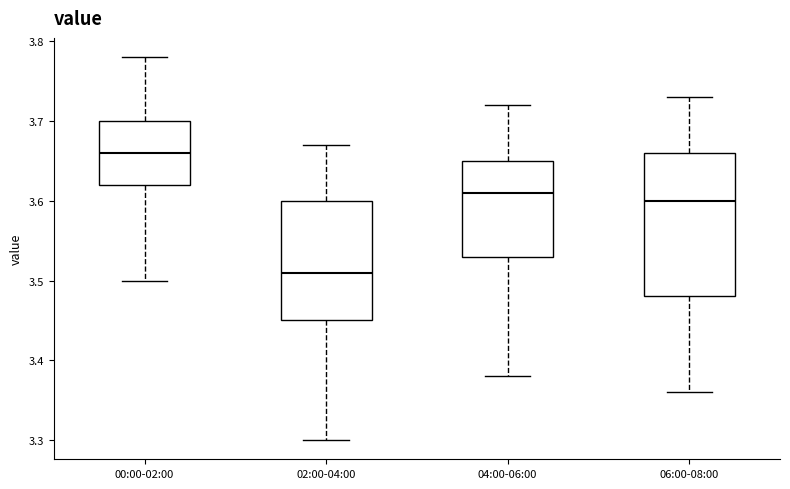

Which box is the tallest, from its lower edge to its upper edge?

06:00-08:00